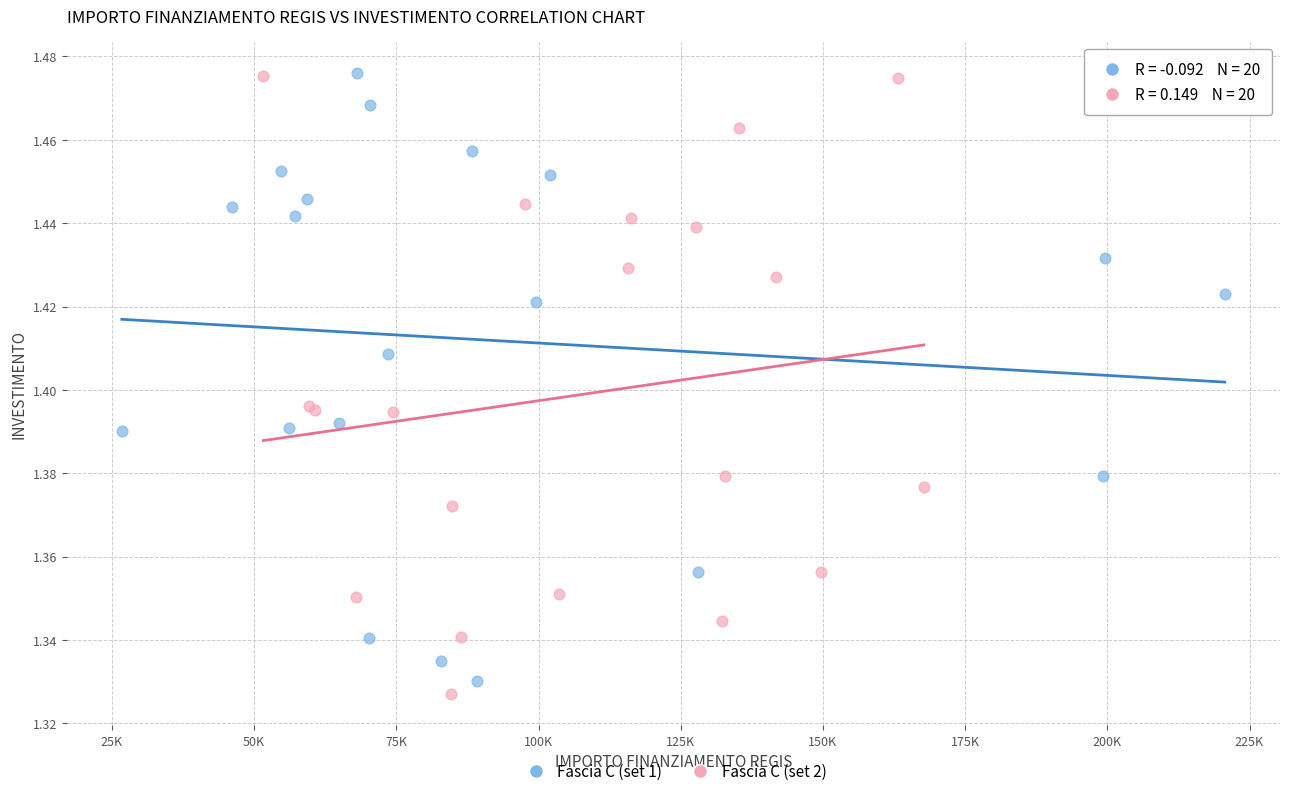

What are all the series names shown in the legend?

Fascia C (set 1), Fascia C (set 2)